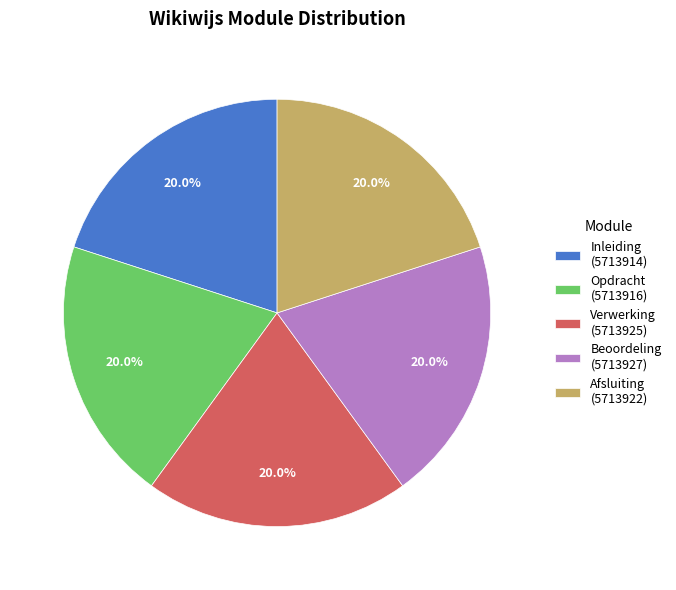

What is the ratio of the value at Inleiding to the value at Opdracht?

1.0